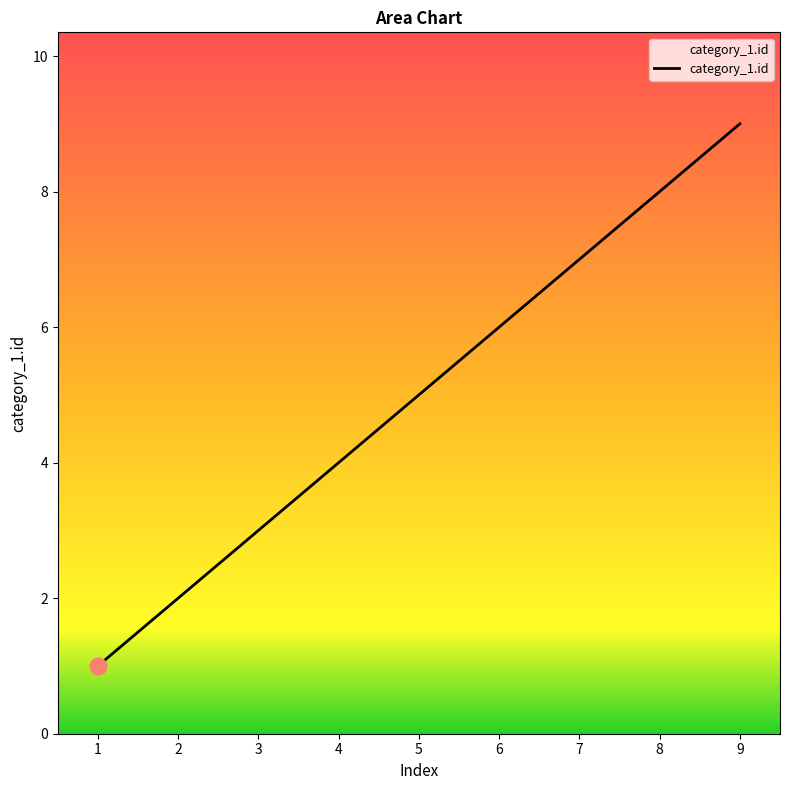

True or false: the data has more than 1 interior local peaks.

False